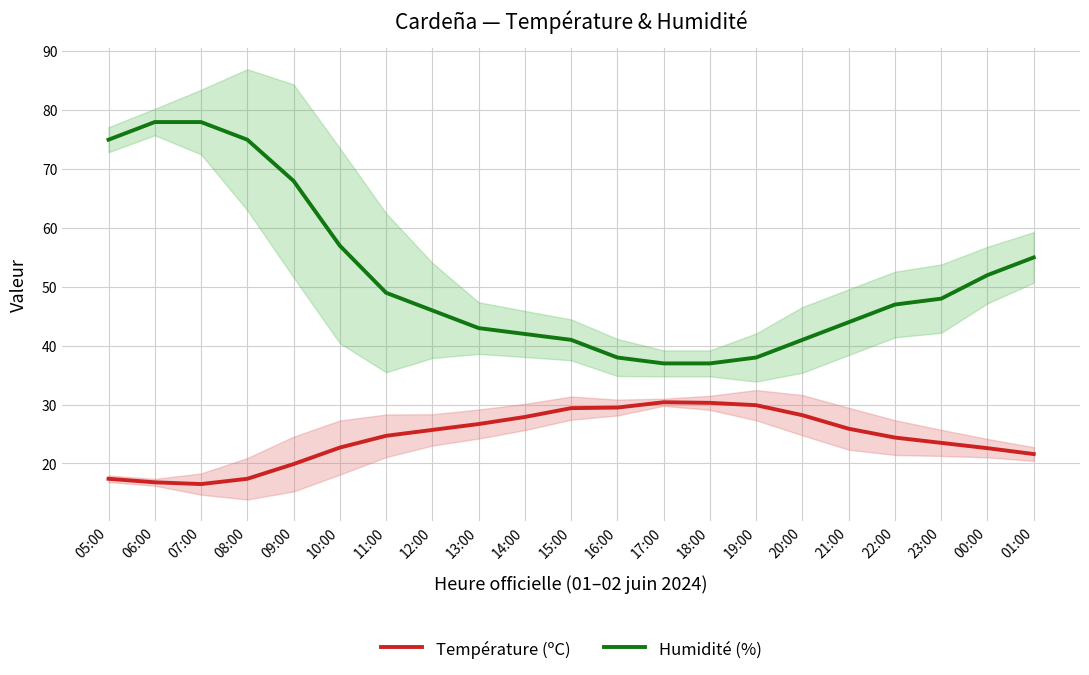

Is it true that Température (ºC) equals 7.3 at 00:00?

False